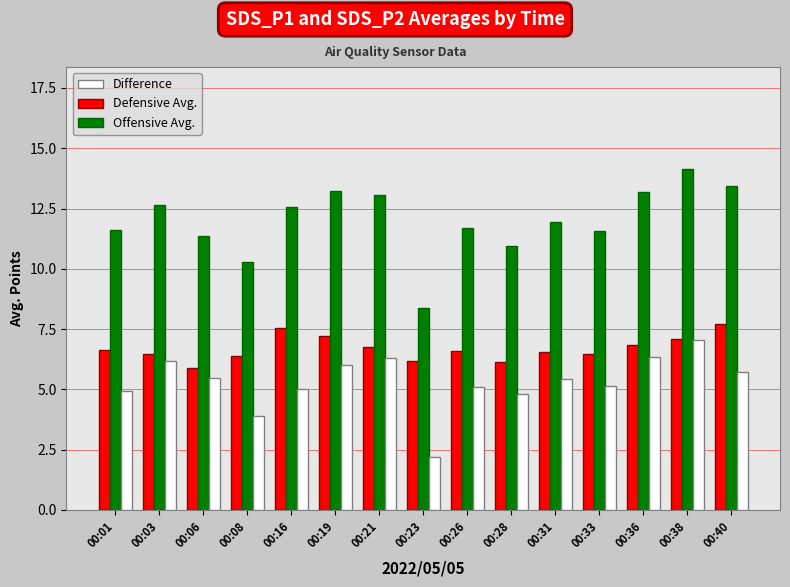

Which series has the largest total across all categories?

Offensive Avg.